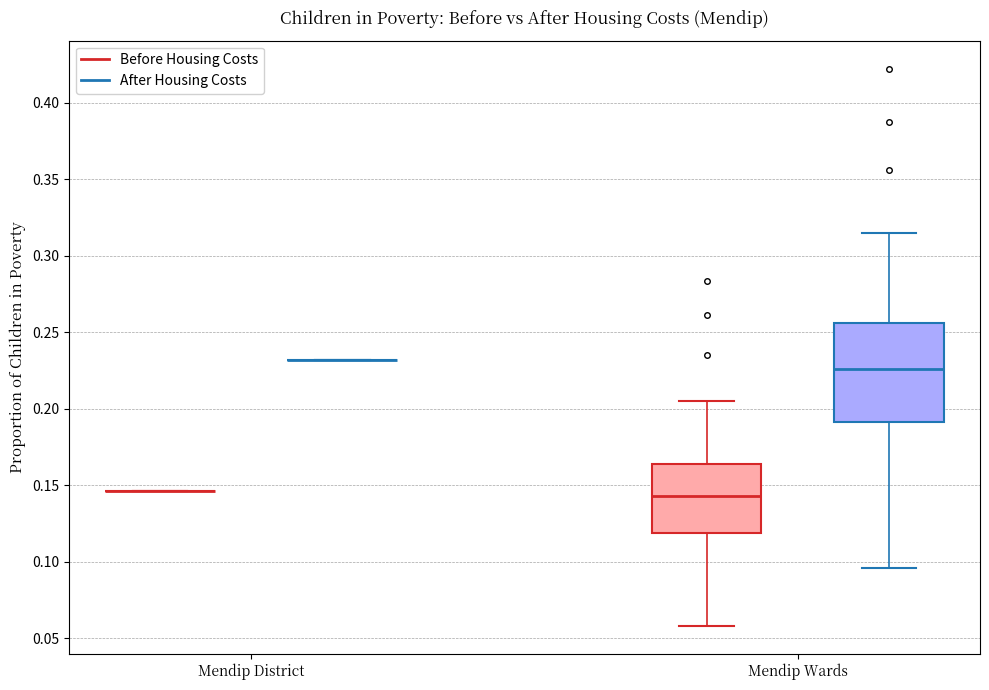

Reading left to right, transcribe this box plot: for each box, give where its median line is, the range the box spans, and where its two whiskers end, as read against the y-axis. The values are not printed on the chart, so give them approximately, as read against the axis.

Mendip District (Before Housing Costs): box collapsed to a line at 0.145, whiskers 0.145 to 0.145
Mendip District (After Housing Costs): box collapsed to a line at 0.230, whiskers 0.230 to 0.230
Mendip Wards (Before Housing Costs): median 0.145, box 0.120 to 0.165, whiskers 0.060 to 0.205
Mendip Wards (After Housing Costs): median 0.225, box 0.190 to 0.255, whiskers 0.095 to 0.315